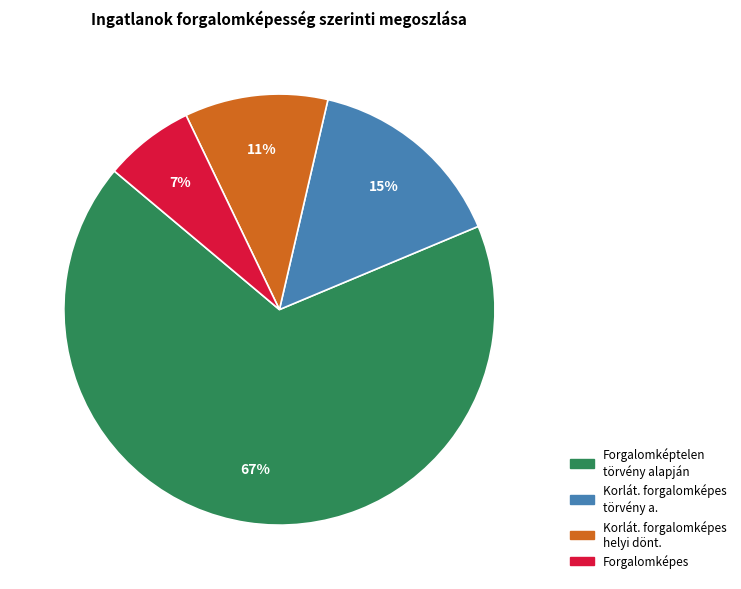

Is there a majority slice in this chart?

Yes